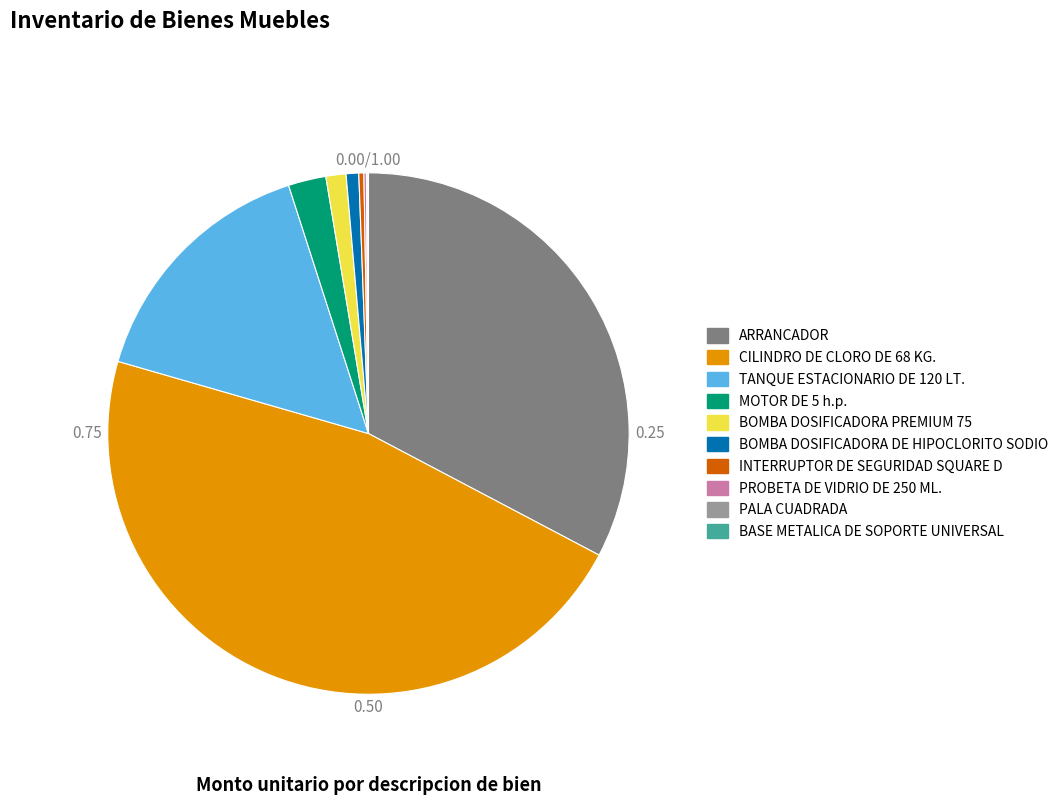

What is the ratio of the value at CILINDRO DE CLORO DE 68 KG. to the value at TANQUE ESTACIONARIO DE 120 LT.?

3.0